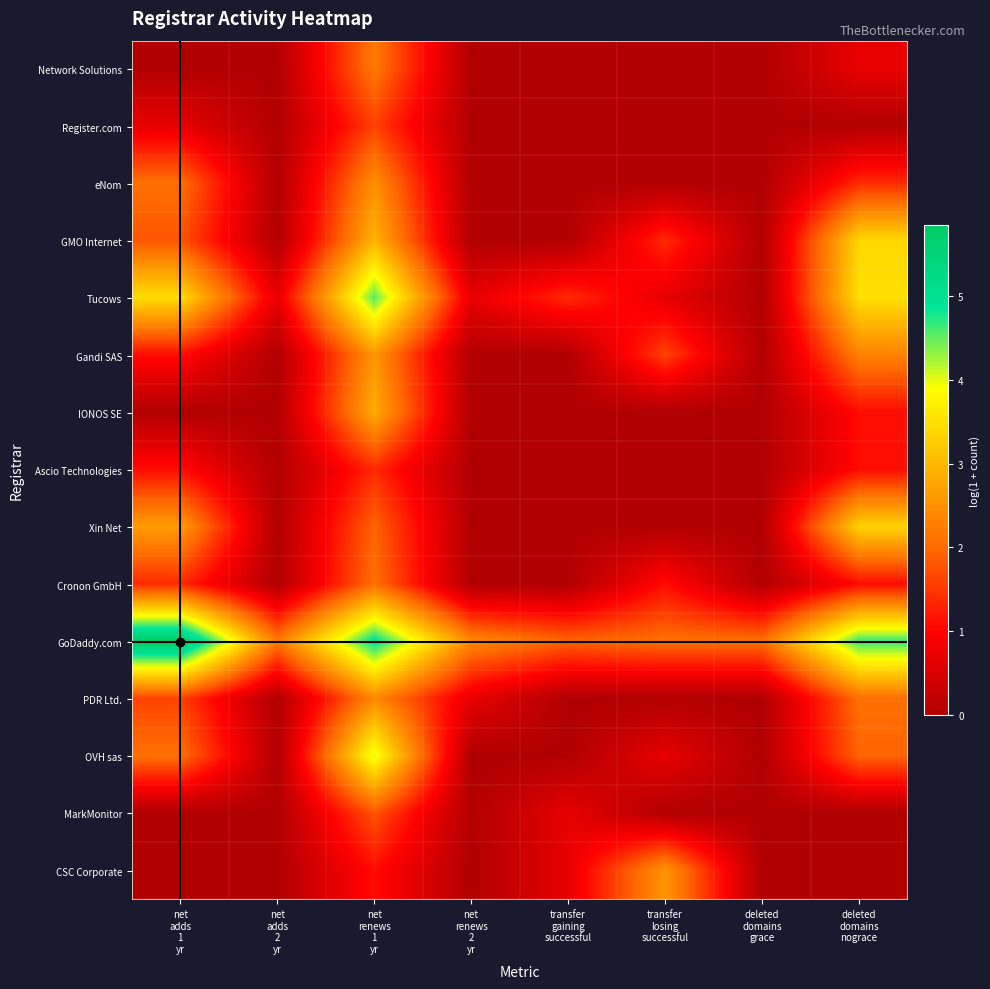

Reading left to right, list all the values displayed in this chart.

Network Solutions: net
adds
1
yr=0.0	net
adds
2
yr=0.0	net
renews
1
yr=2.2	net
renews
2
yr=0.0	transfer
gaining
successful=0.0	transfer
losing
successful=0.0	deleted
domains
grace=0.0	deleted
domains
nograce=0.7
Register.com: net
adds
1
yr=0.7	net
adds
2
yr=0.0	net
renews
1
yr=1.6	net
renews
2
yr=0.0	transfer
gaining
successful=0.0	transfer
losing
successful=0.0	deleted
domains
grace=0.0	deleted
domains
nograce=0.0
eNom: net
adds
1
yr=2.1	net
adds
2
yr=0.0	net
renews
1
yr=2.5	net
renews
2
yr=0.0	transfer
gaining
successful=0.0	transfer
losing
successful=0.0	deleted
domains
grace=0.0	deleted
domains
nograce=1.4
GMO Internet: net
adds
1
yr=1.8	net
adds
2
yr=0.0	net
renews
1
yr=2.9	net
renews
2
yr=0.0	transfer
gaining
successful=0.0	transfer
losing
successful=1.4	deleted
domains
grace=0.0	deleted
domains
nograce=3.4
Tucows: net
adds
1
yr=3.5	net
adds
2
yr=0.7	net
renews
1
yr=4.5	net
renews
2
yr=0.7	transfer
gaining
successful=1.4	transfer
losing
successful=0.7	deleted
domains
grace=0.0	deleted
domains
nograce=3.5
Gandi SAS: net
adds
1
yr=1.1	net
adds
2
yr=0.0	net
renews
1
yr=2.6	net
renews
2
yr=0.0	transfer
gaining
successful=0.0	transfer
losing
successful=1.6	deleted
domains
grace=0.0	deleted
domains
nograce=2.3
IONOS SE: net
adds
1
yr=0.0	net
adds
2
yr=0.0	net
renews
1
yr=2.8	net
renews
2
yr=0.0	transfer
gaining
successful=0.0	transfer
losing
successful=0.0	deleted
domains
grace=0.0	deleted
domains
nograce=1.1
Ascio Technologies: net
adds
1
yr=1.1	net
adds
2
yr=0.0	net
renews
1
yr=1.4	net
renews
2
yr=0.0	transfer
gaining
successful=0.0	transfer
losing
successful=0.0	deleted
domains
grace=0.0	deleted
domains
nograce=1.1
Xin Net: net
adds
1
yr=2.6	net
adds
2
yr=0.0	net
renews
1
yr=1.9	net
renews
2
yr=0.0	transfer
gaining
successful=0.0	transfer
losing
successful=0.0	deleted
domains
grace=0.0	deleted
domains
nograce=3.3
Cronon GmbH: net
adds
1
yr=1.4	net
adds
2
yr=0.0	net
renews
1
yr=2.1	net
renews
2
yr=0.0	transfer
gaining
successful=0.0	transfer
losing
successful=1.1	deleted
domains
grace=0.0	deleted
domains
nograce=1.1
GoDaddy.com: net
adds
1
yr=5.8	net
adds
2
yr=2.2	net
renews
1
yr=5.0	net
renews
2
yr=2.4	transfer
gaining
successful=1.9	transfer
losing
successful=2.1	deleted
domains
grace=2.1	deleted
domains
nograce=4.7
PDR Ltd.: net
adds
1
yr=1.6	net
adds
2
yr=0.0	net
renews
1
yr=2.4	net
renews
2
yr=0.7	transfer
gaining
successful=0.0	transfer
losing
successful=0.0	deleted
domains
grace=0.0	deleted
domains
nograce=2.1
OVH sas: net
adds
1
yr=2.1	net
adds
2
yr=0.0	net
renews
1
yr=4.0	net
renews
2
yr=0.0	transfer
gaining
successful=0.0	transfer
losing
successful=0.7	deleted
domains
grace=0.0	deleted
domains
nograce=1.9
MarkMonitor: net
adds
1
yr=0.0	net
adds
2
yr=0.0	net
renews
1
yr=1.8	net
renews
2
yr=0.0	transfer
gaining
successful=0.7	transfer
losing
successful=0.0	deleted
domains
grace=0.0	deleted
domains
nograce=0.0
CSC Corporate: net
adds
1
yr=0.0	net
adds
2
yr=0.0	net
renews
1
yr=1.1	net
renews
2
yr=0.0	transfer
gaining
successful=0.7	transfer
losing
successful=2.6	deleted
domains
grace=0.0	deleted
domains
nograce=0.0